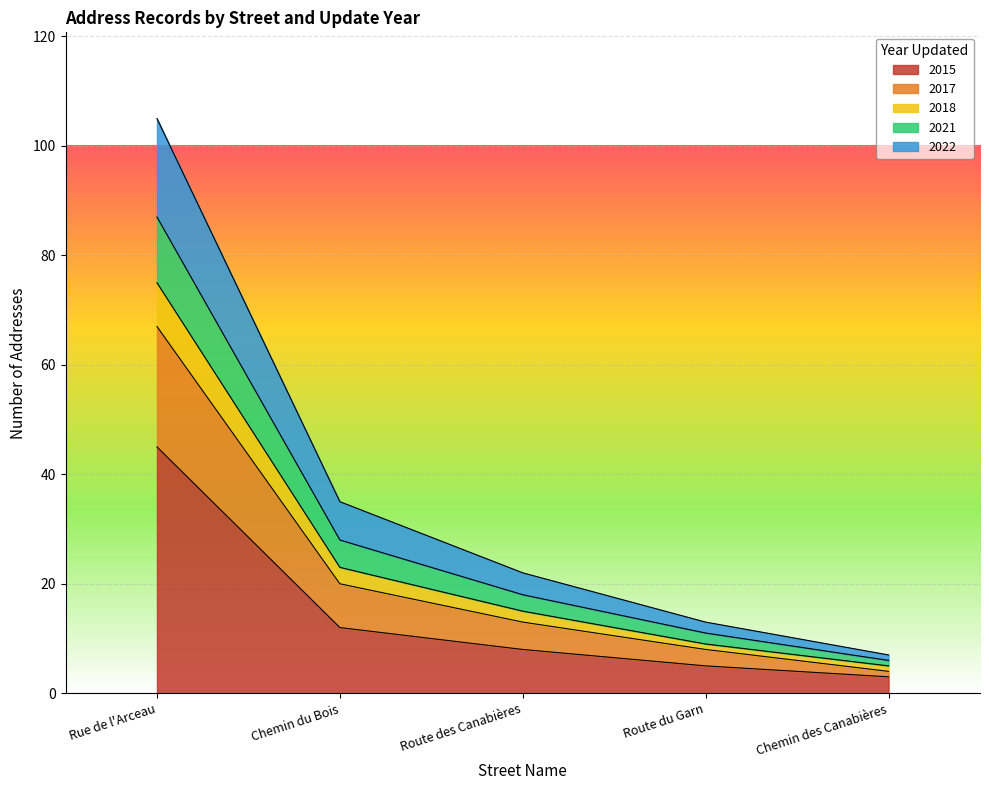

Where is 2021 nearest to the value 40?

Chemin du Bois